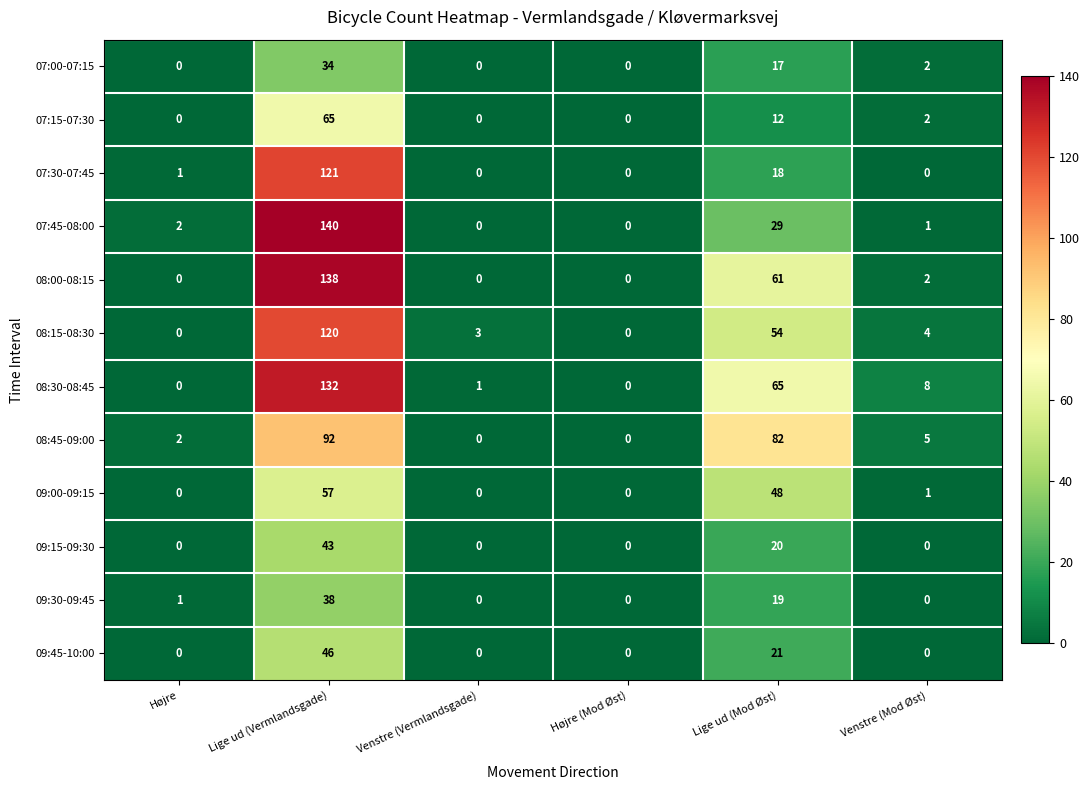

What is the maximum value shown in the chart?

140